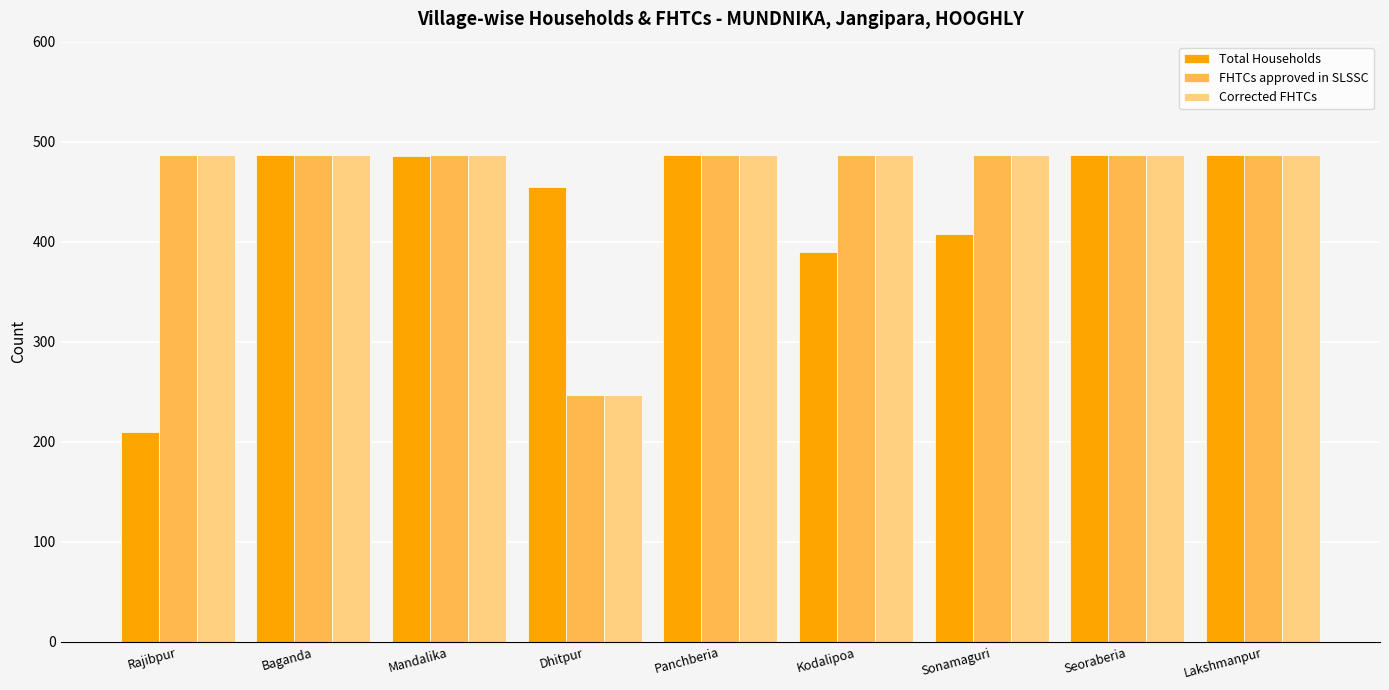

Where is Total Households nearest to the value 348?

Kodalipoa